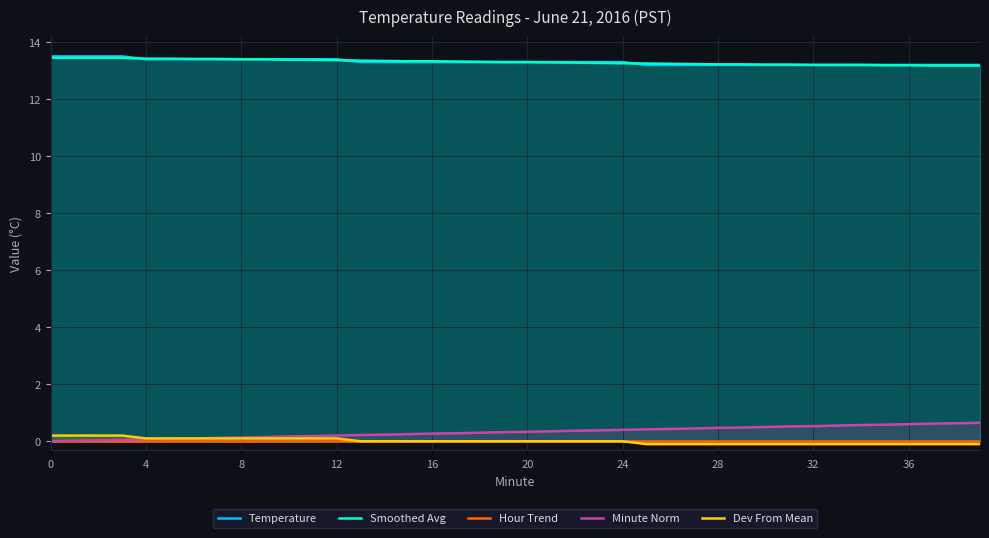

How many lines are shown in the chart?

5